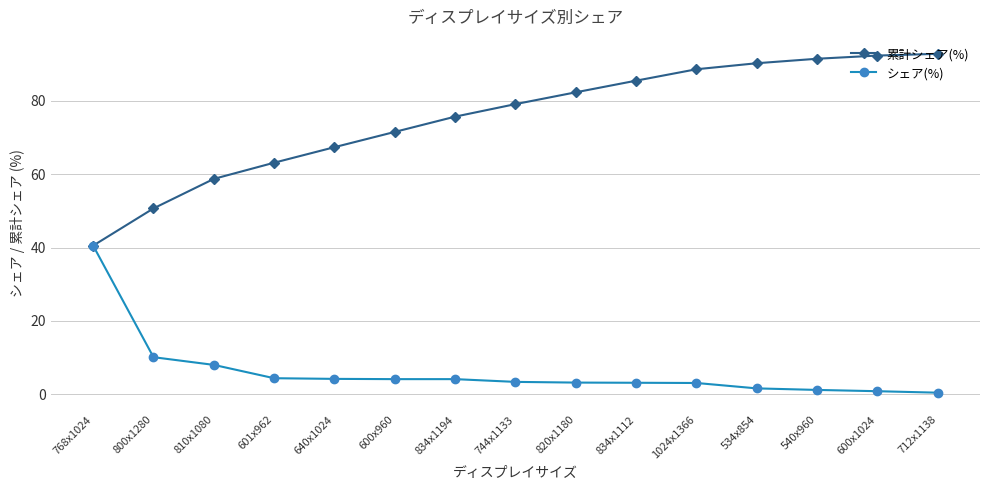

The 累計シェア(%) series shows 61.4 at 534x854. True or false?

False